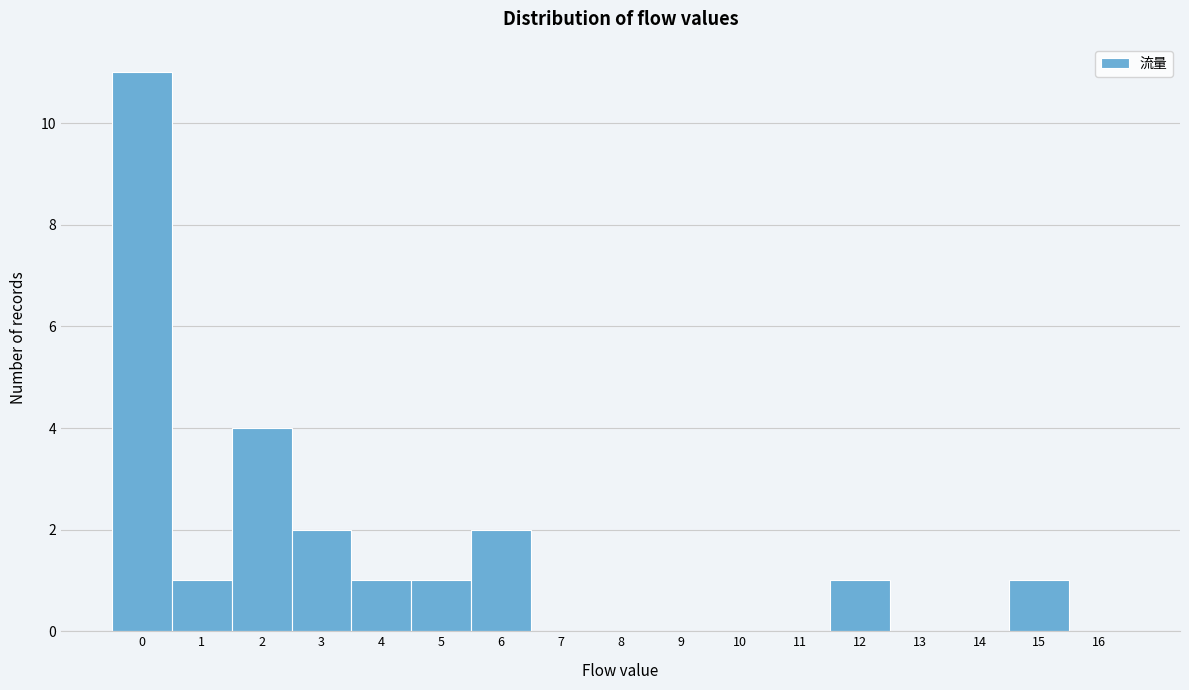

Reading left to right, extract all data points from this chart.

0=11	1=1	2=4	3=2	4=1	5=1	6=2	7=0	8=0	9=0	10=0	11=0	12=1	13=0	14=0	15=1	16=0